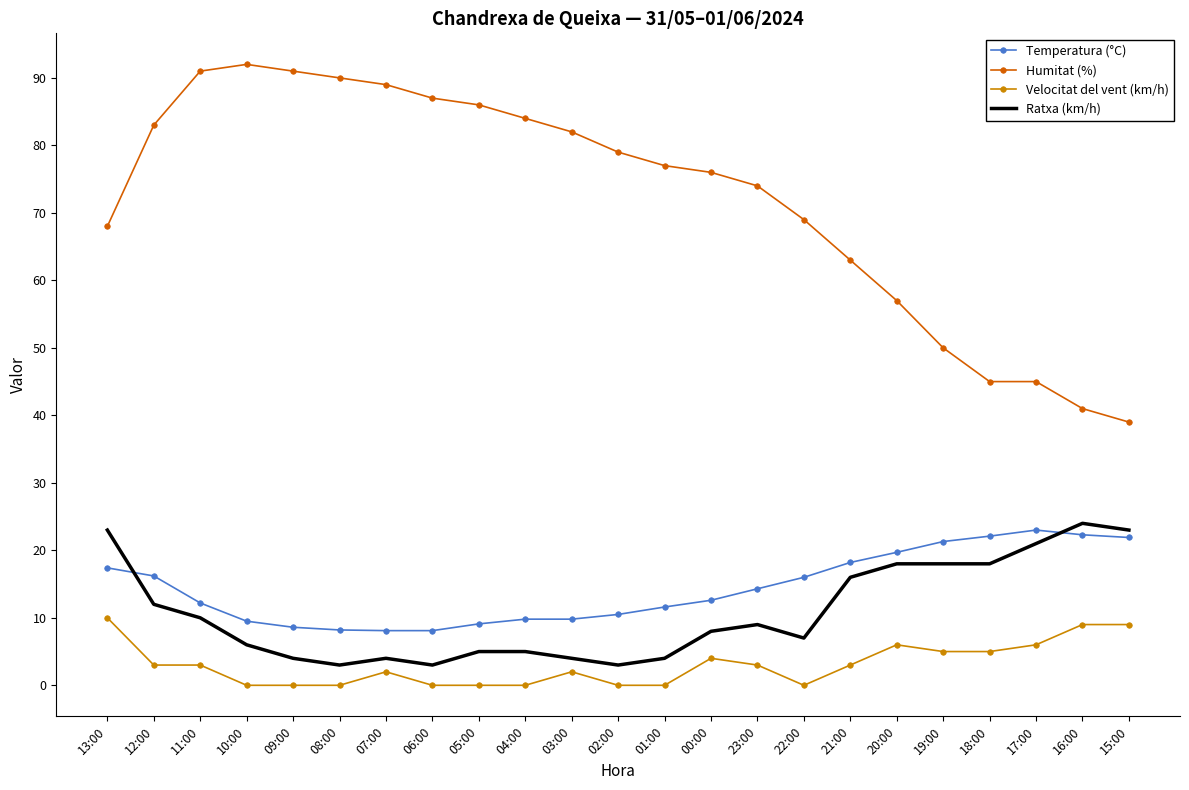

What is the spread (max minus min) of values at 15:00?

30.0